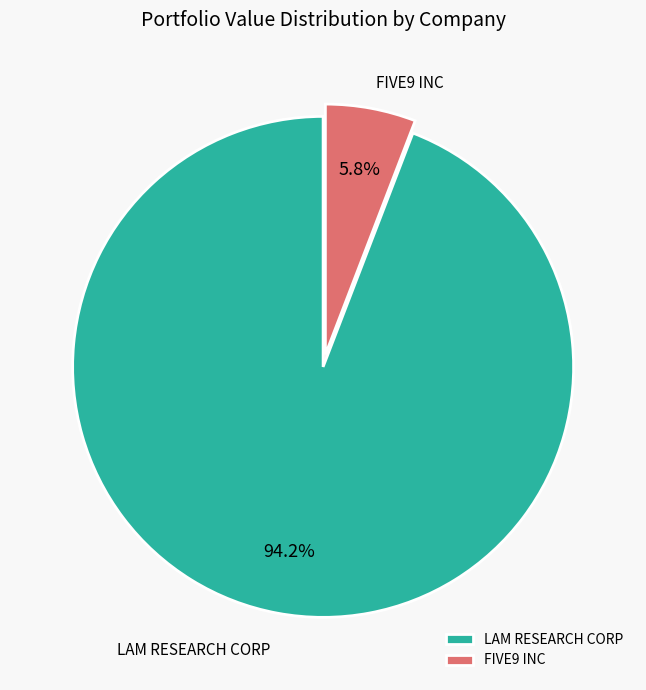

How many slices are in this pie chart?

2